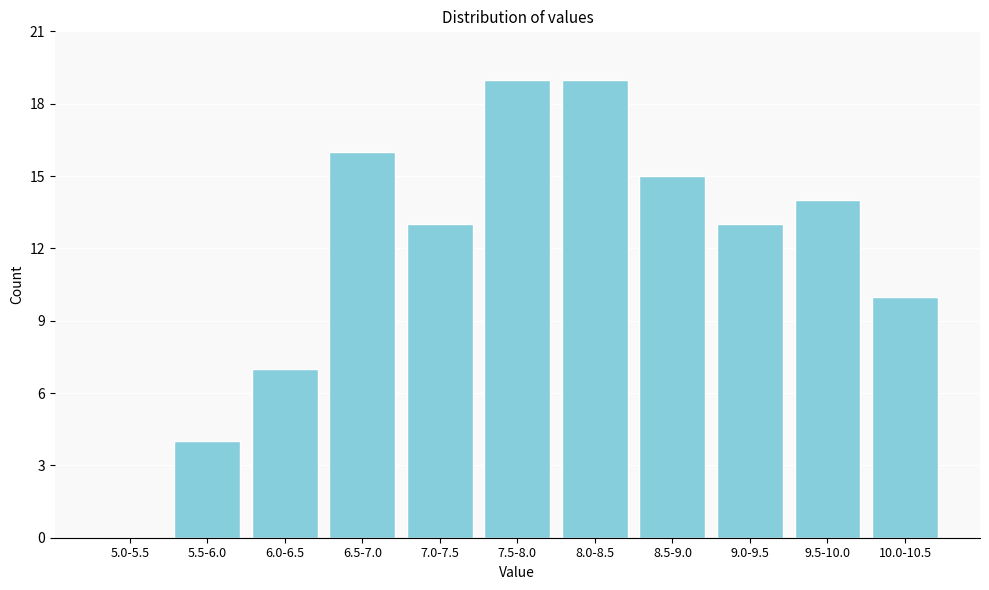

Reading left to right, extract all data points from this chart.

5.0-5.5=0	5.5-6.0=4	6.0-6.5=7	6.5-7.0=16	7.0-7.5=13	7.5-8.0=19	8.0-8.5=19	8.5-9.0=15	9.0-9.5=13	9.5-10.0=14	10.0-10.5=10